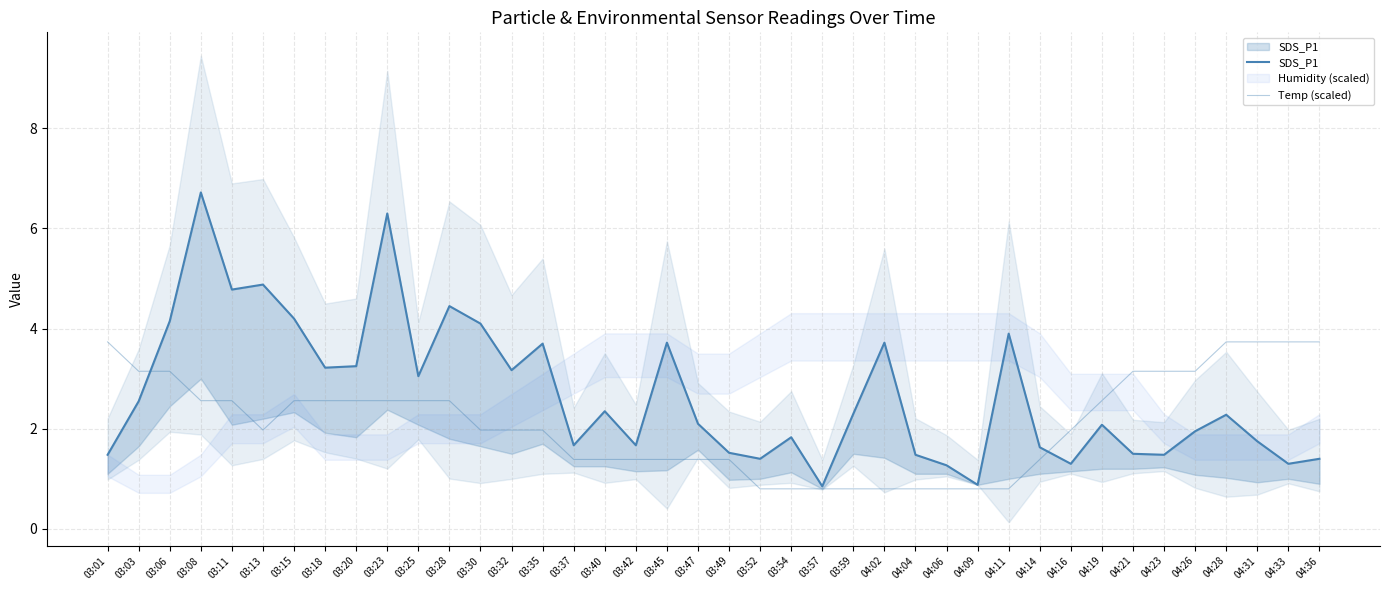

Between which two adjacent categories do SDS_P1 and Temp (scaled) first intersect?

03:03 and 03:06